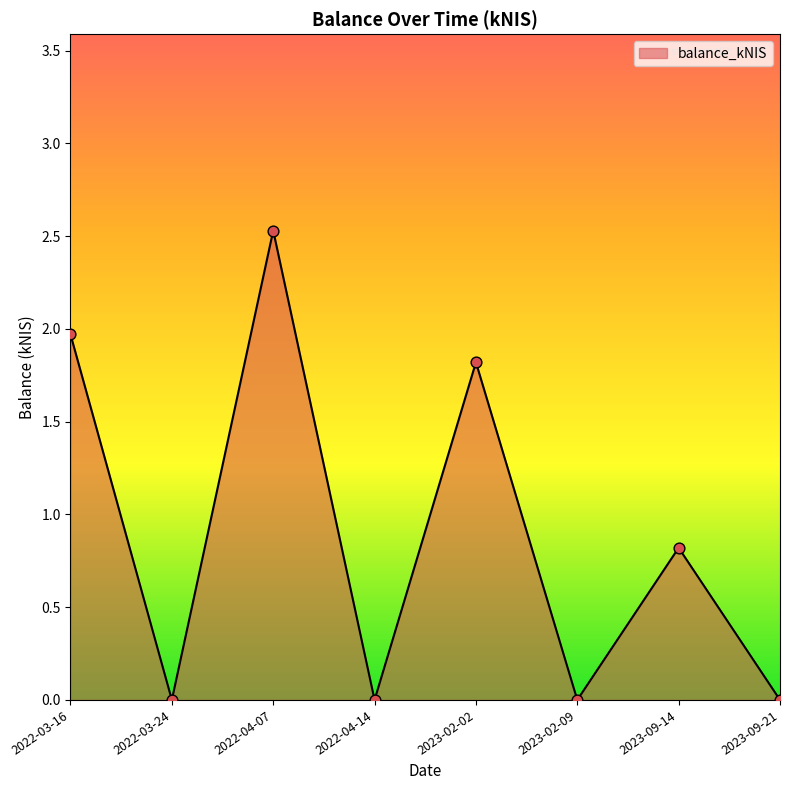

What is the change in value from 2022-04-07 to 2023-02-09?

-2.5